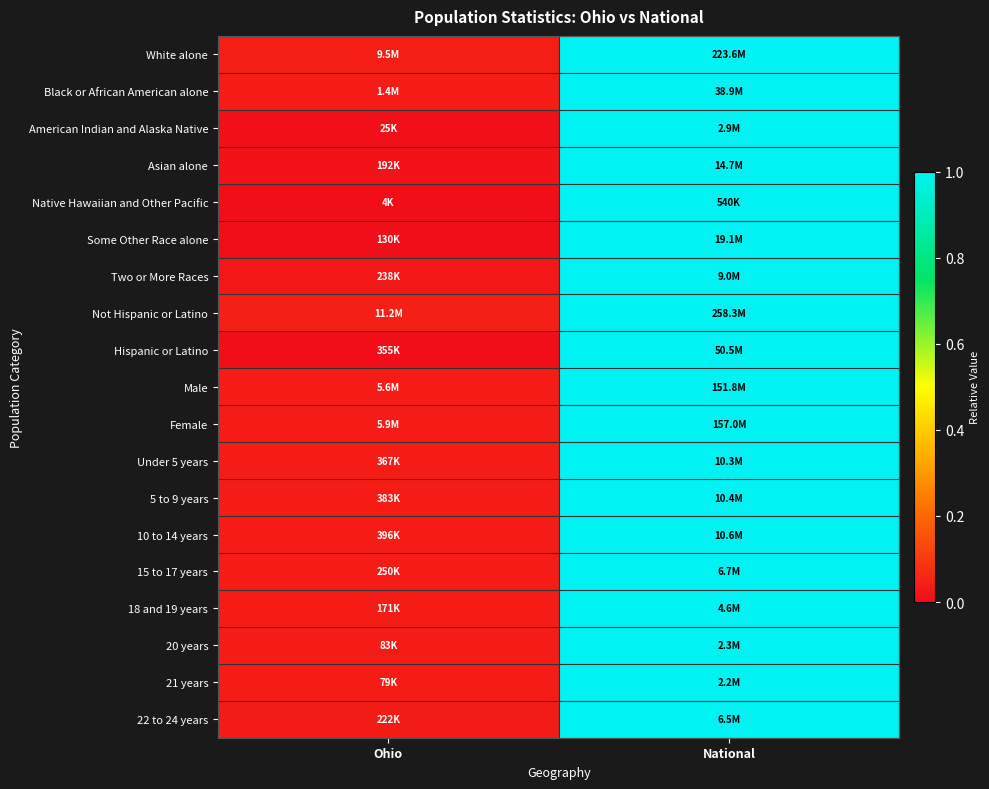

Which category has the highest value across all series?

National